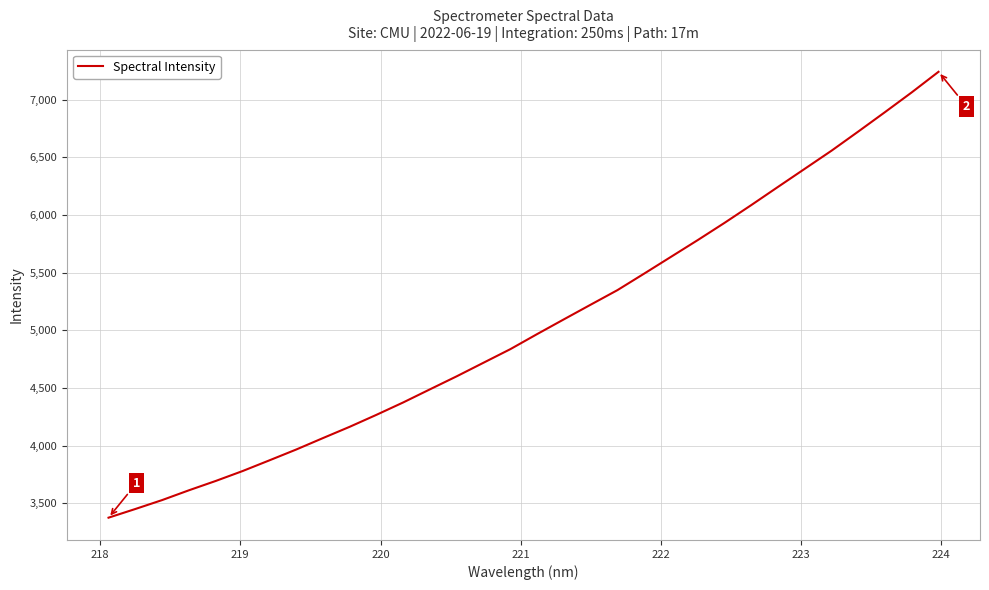

What is the greatest value displayed?

7243.1